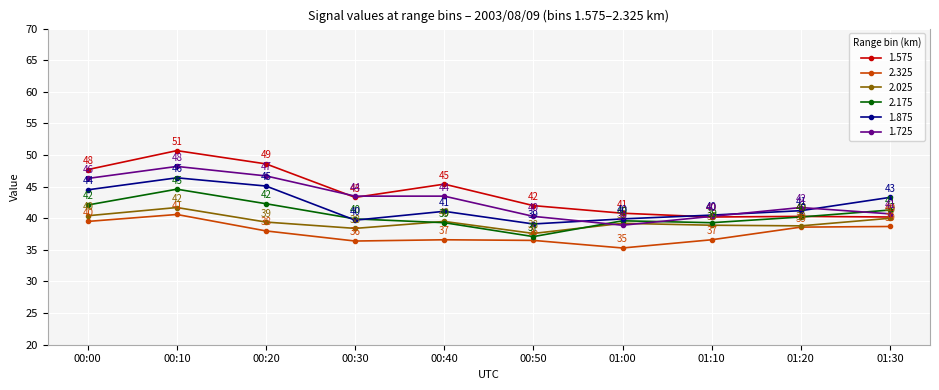

How many times do 2.025 and 1.725 cross each other?

2